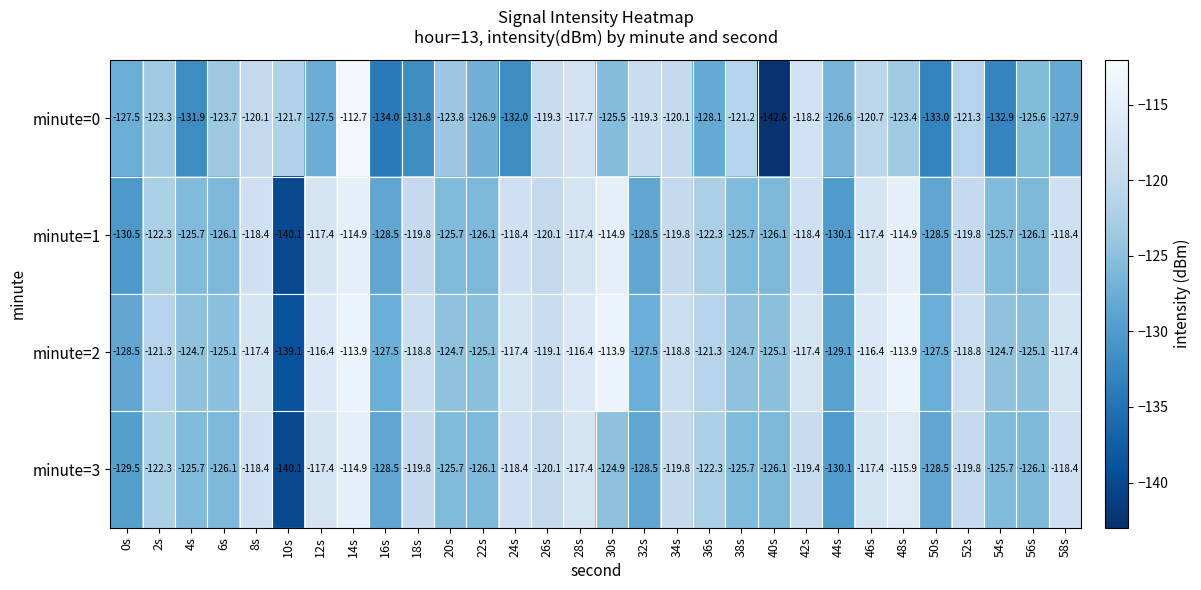

What is the difference between the maximum and minimum values in the minute=2 series?

25.2